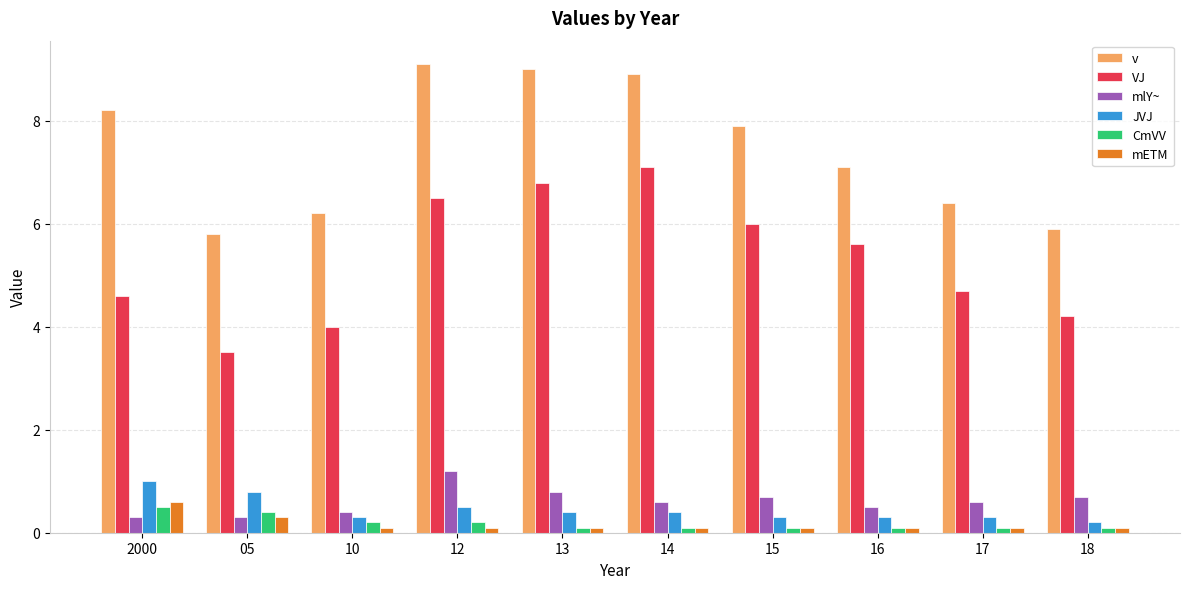

Where is JVJ nearest to the value 0?

18